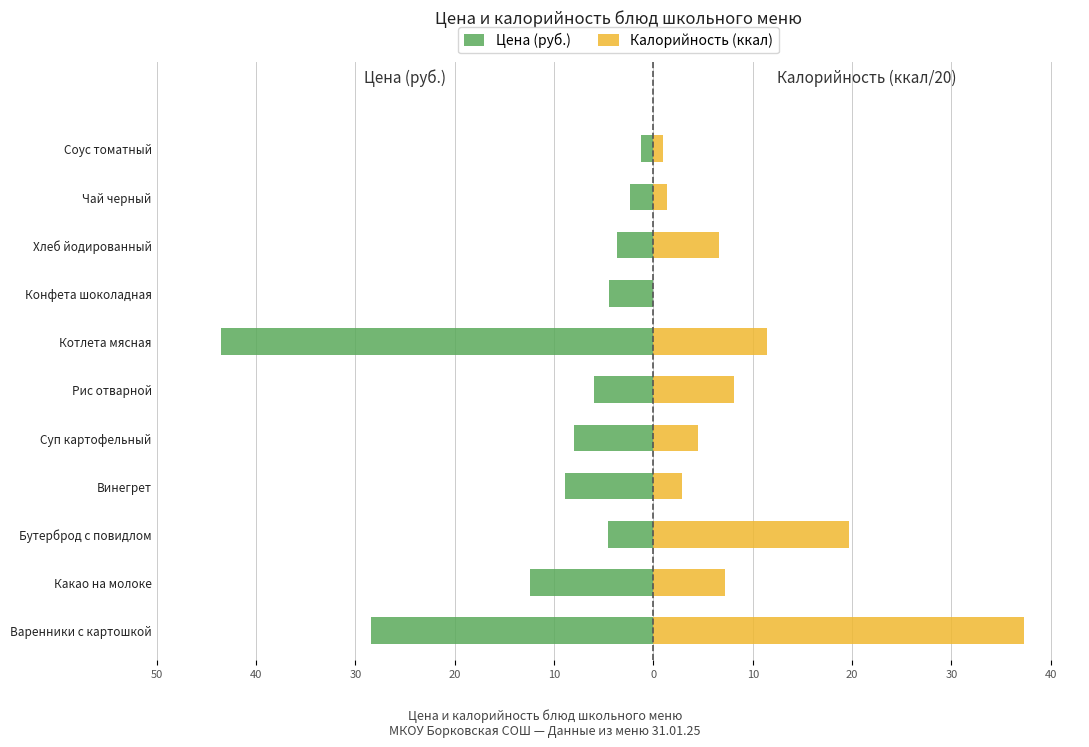

The value of Калорийность (ккал) at Чай черный is 1.4. True or false?

True